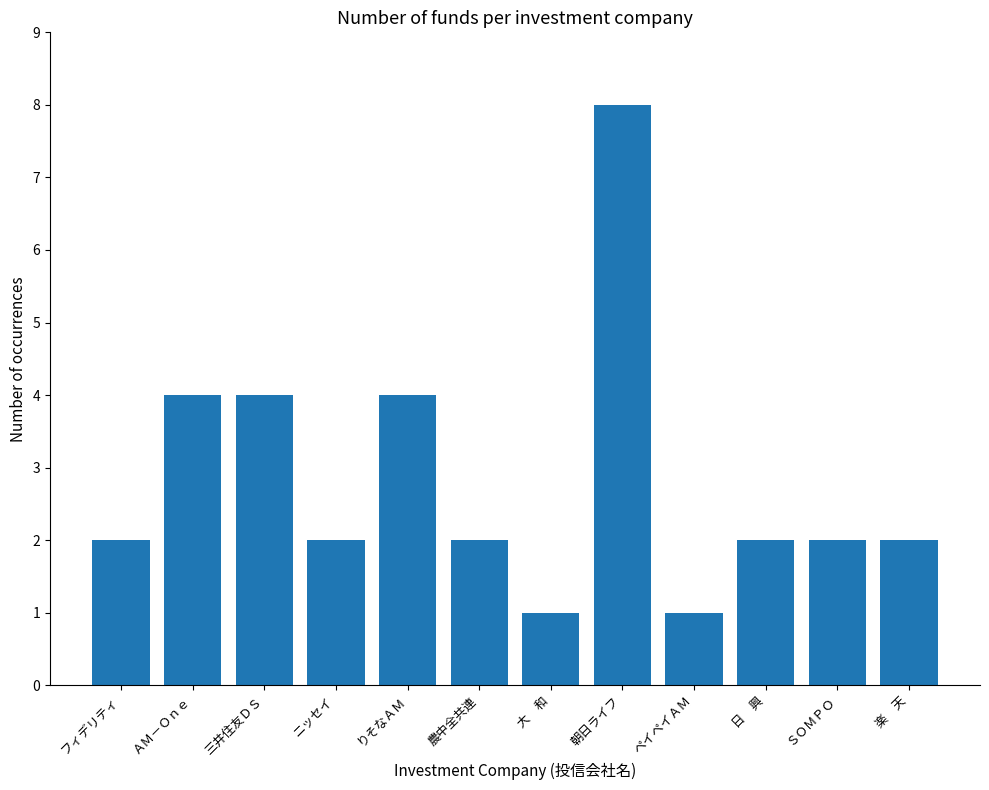

Count the number of data series in this chart.

1